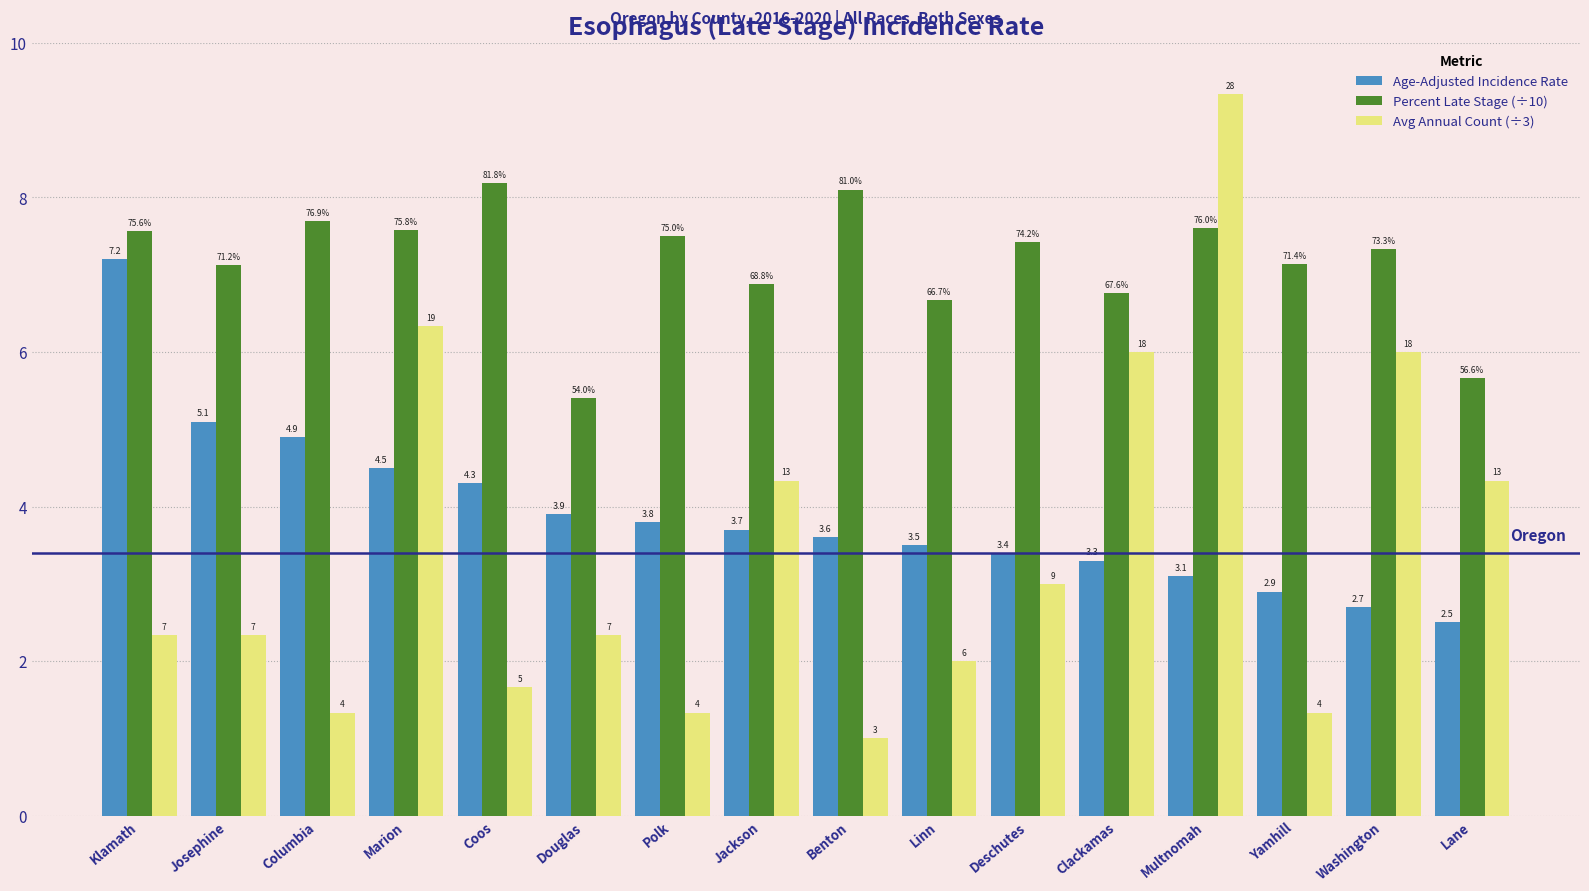

At how many categories does at least one series exceed 6?

14